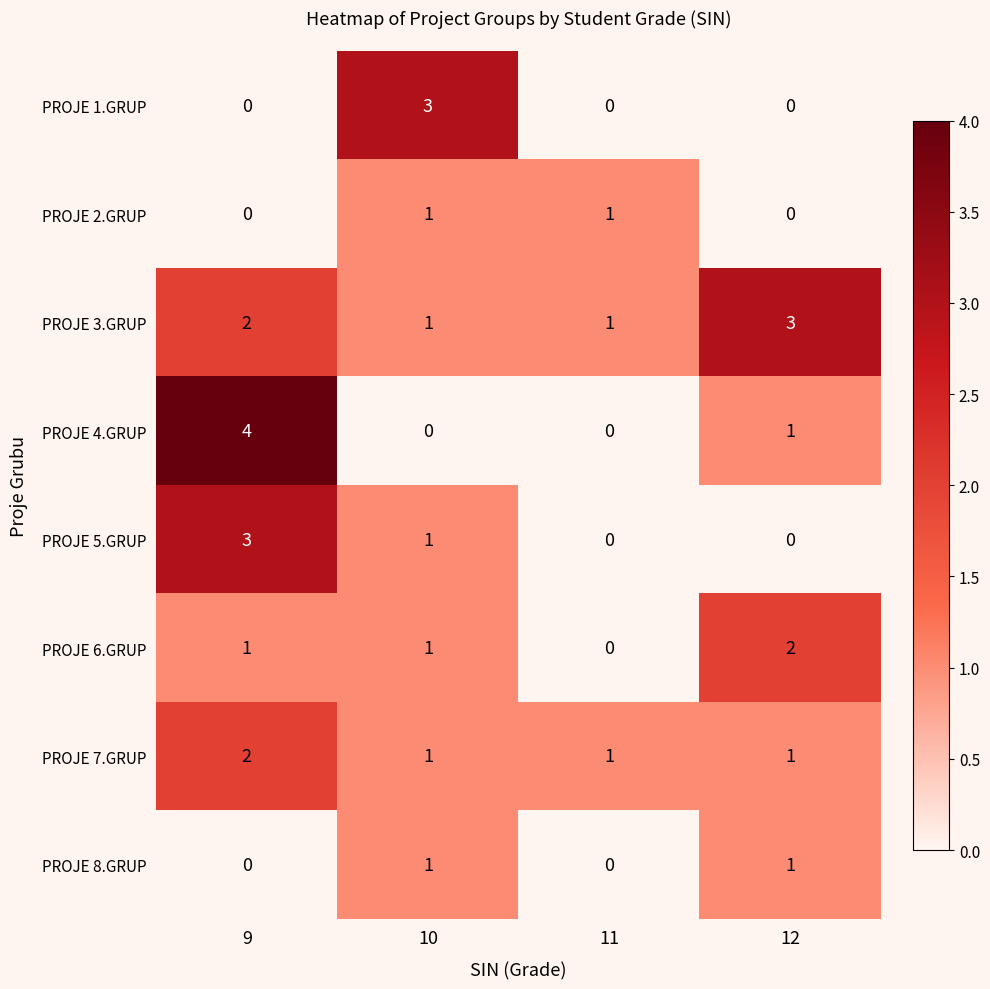

What is the sum of all PROJE 4.GRUP values?

5